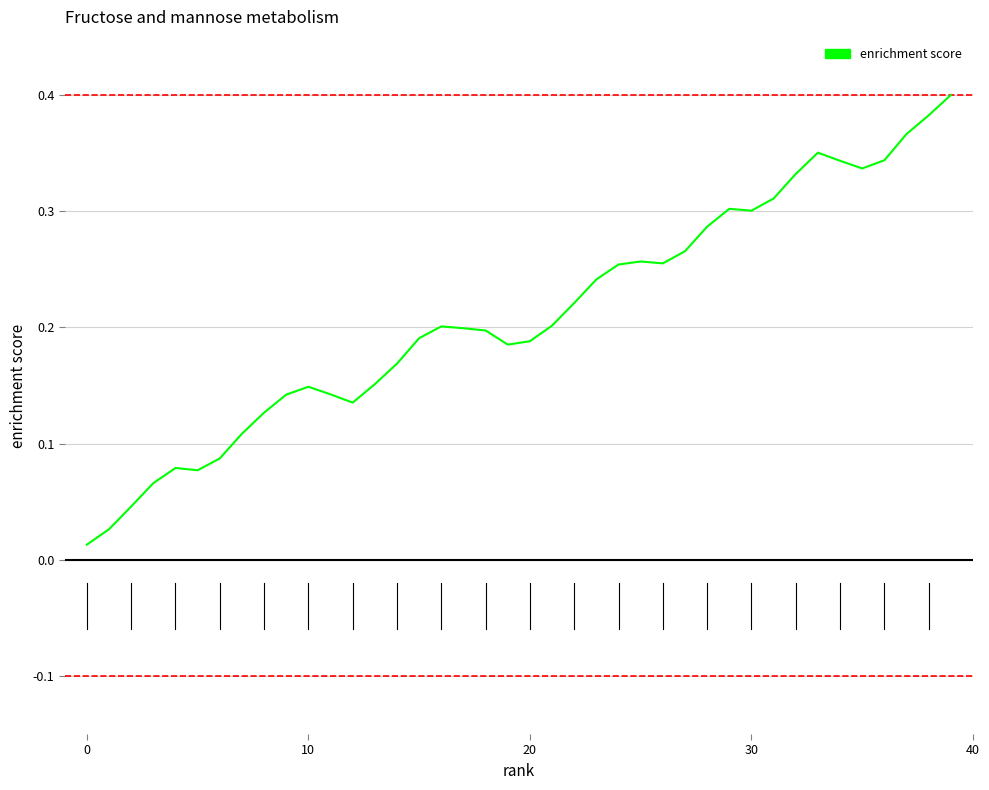

Does the chart display data point markers on the line(s)?

No